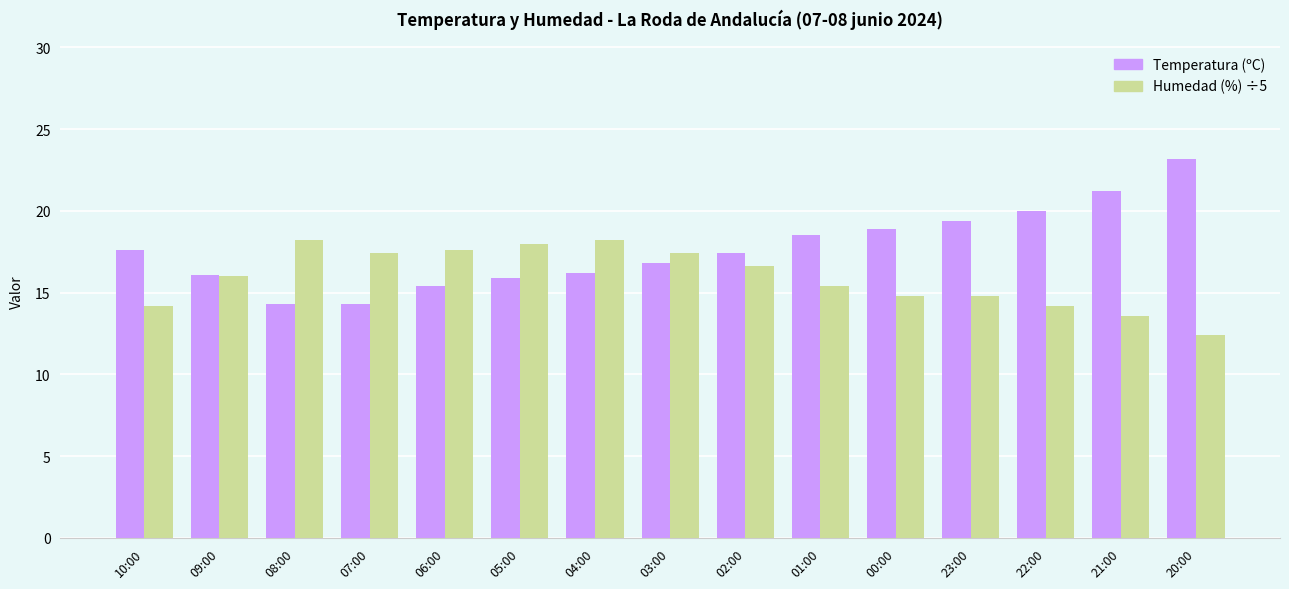

What is the lowest value of the Humedad (%) ÷5 series?

12.4